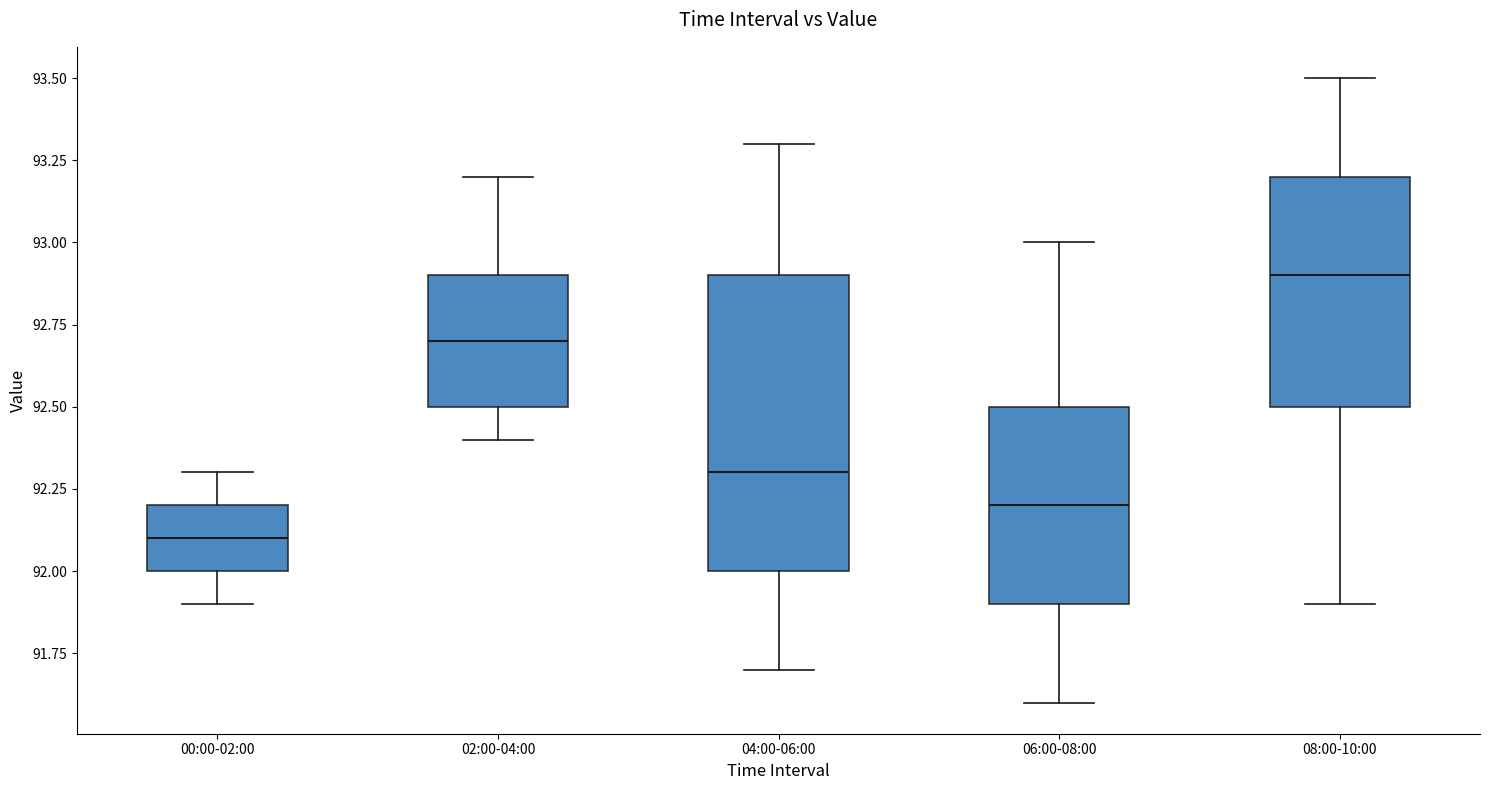

Which box has the highest median line?

08:00-10:00